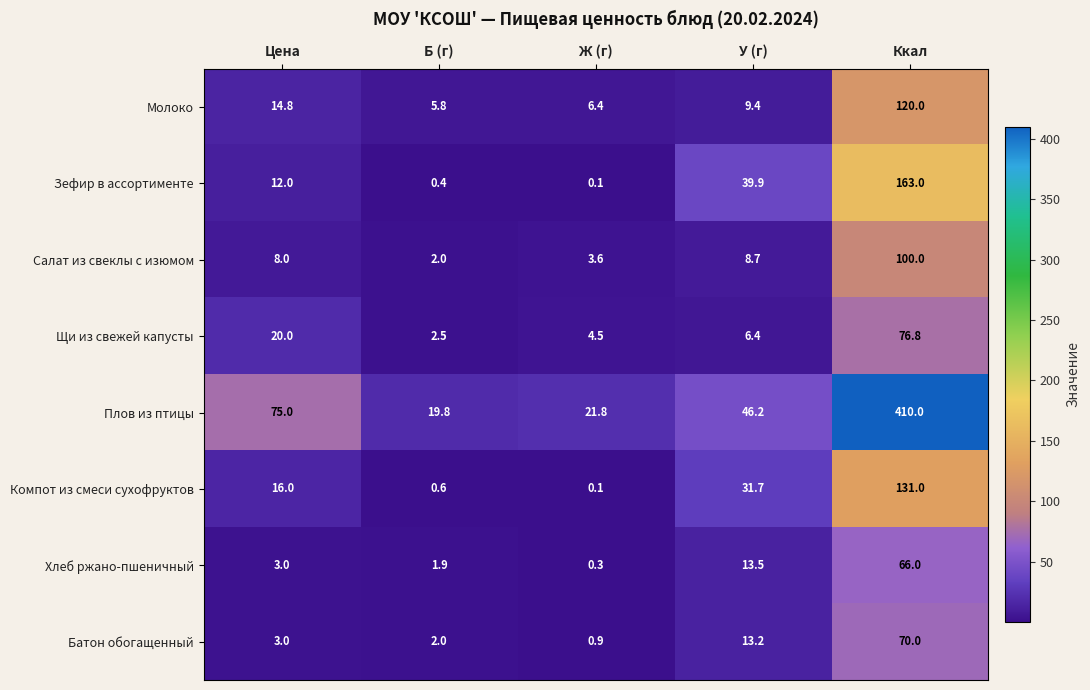

What is the difference between the second highest and minimum values in the Щи из свежей капусты series?

17.5